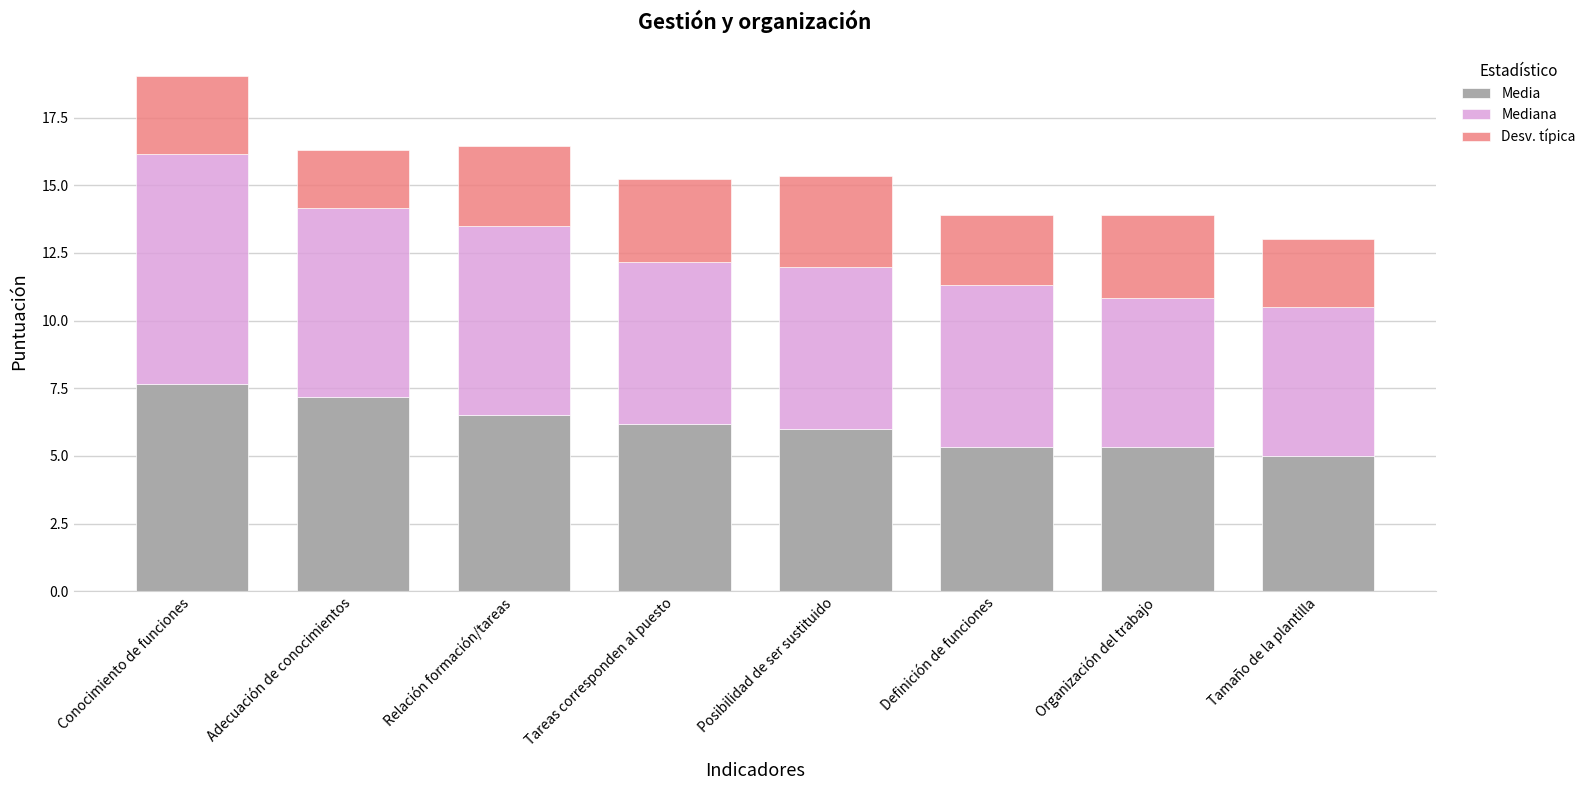

What is the lowest value of the Media series?

5.0